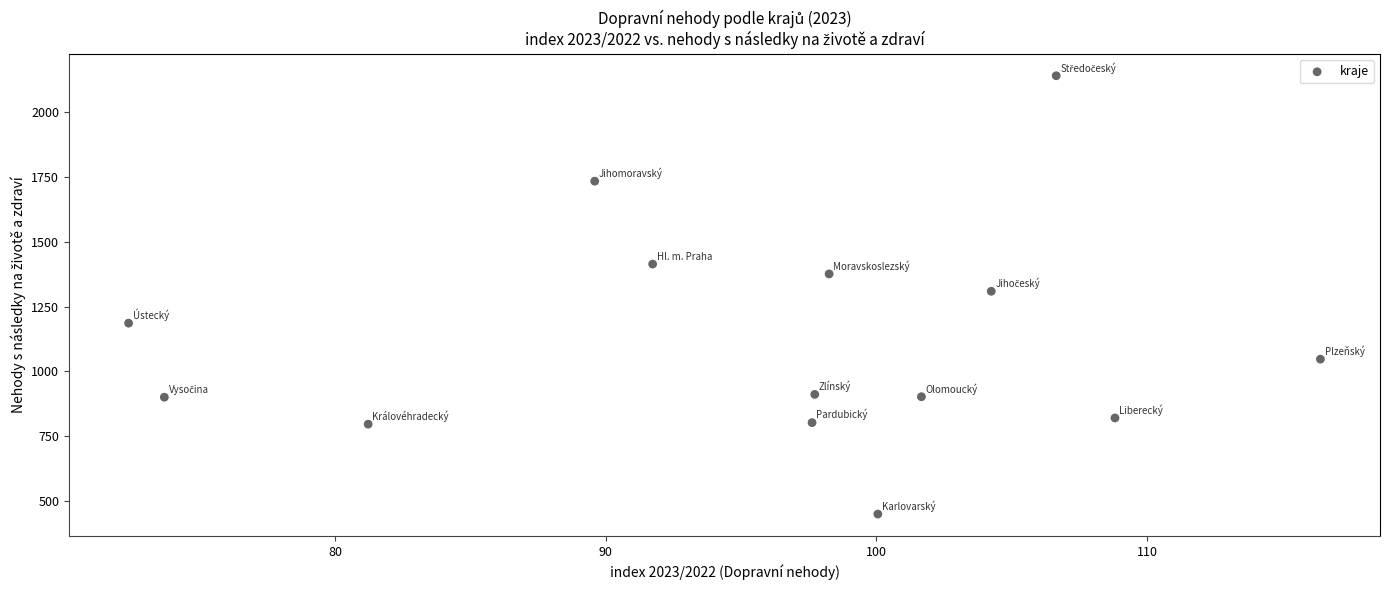

What is the range of Y values (max minus min)?

1692